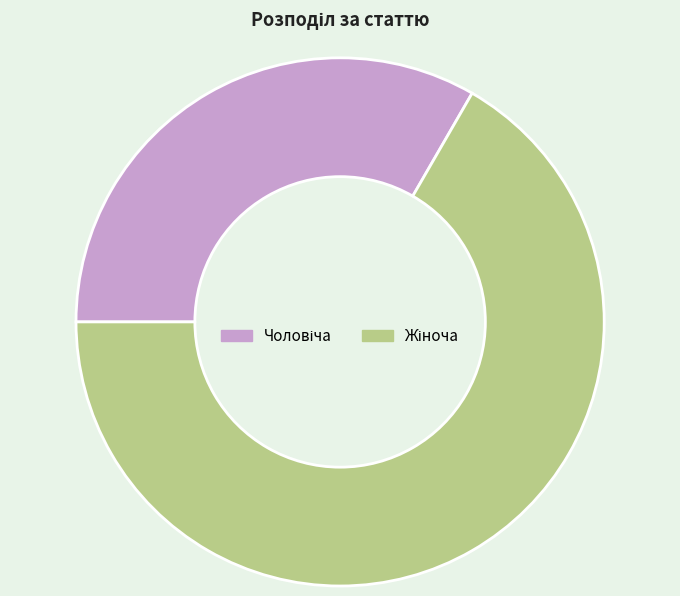

How many segments does this pie chart have?

2